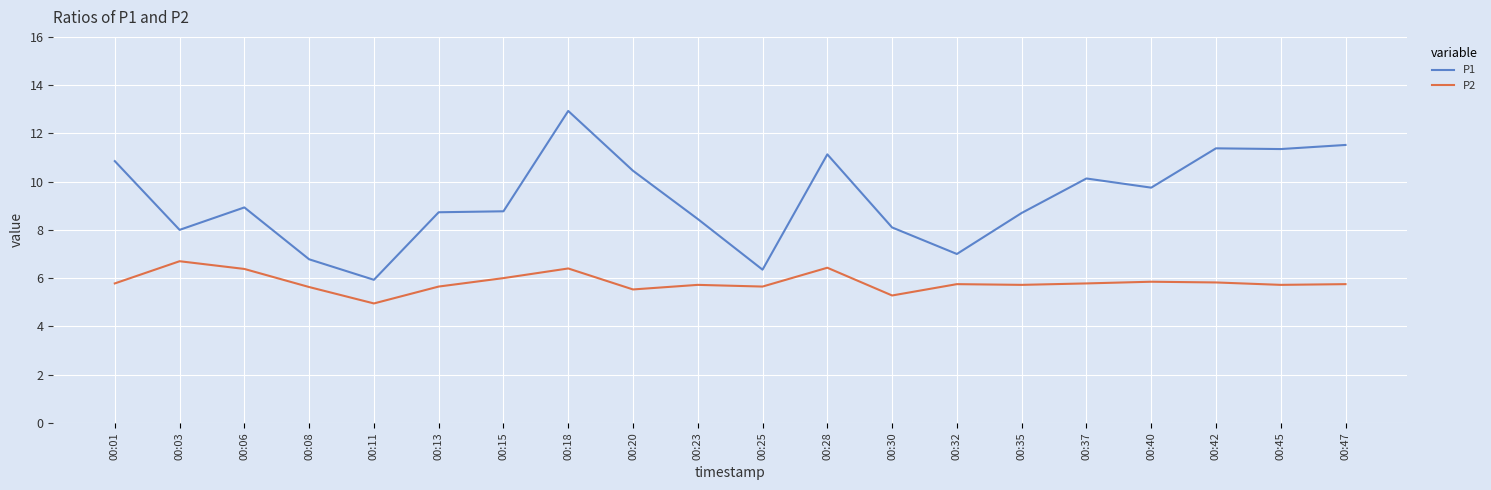

Which series changed the most between 00:11 and 00:40?

P1